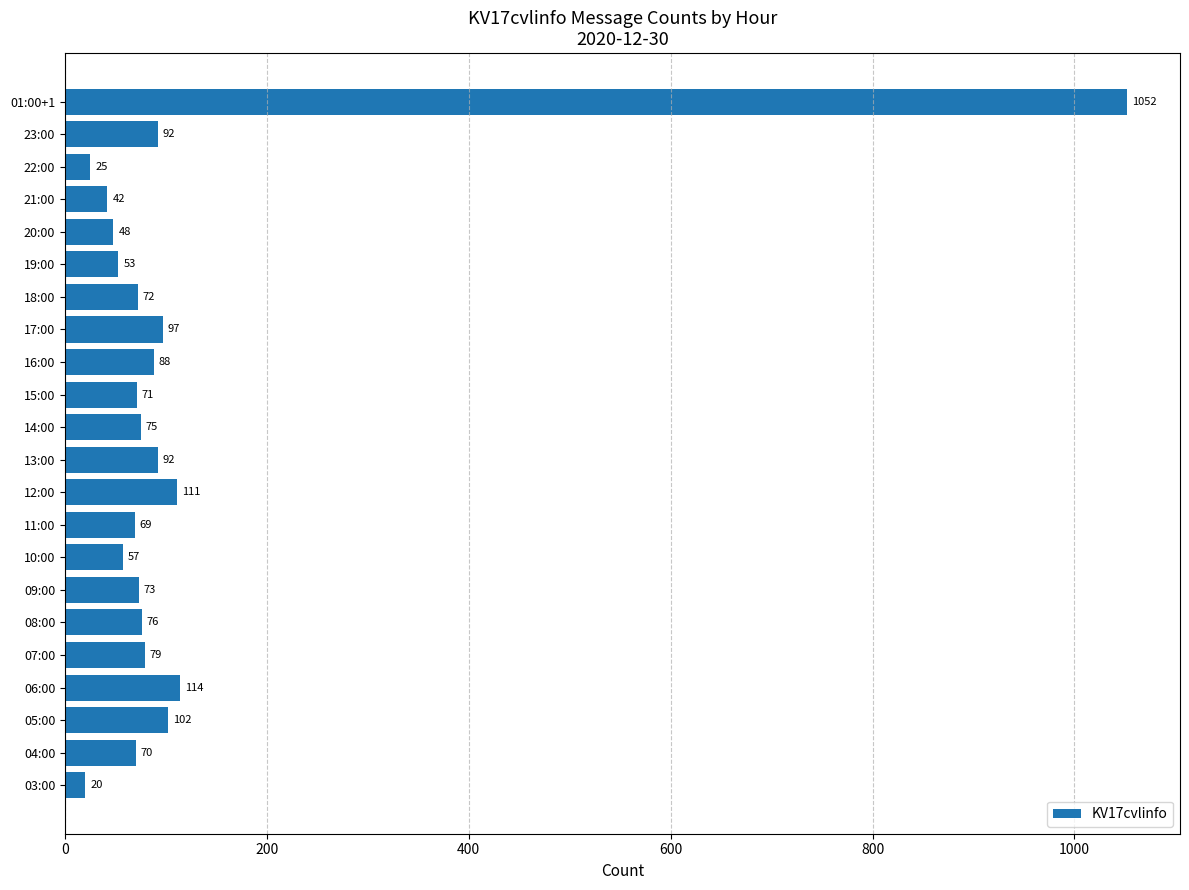

At which category does the chart reach its peak across all series?

01:00+1